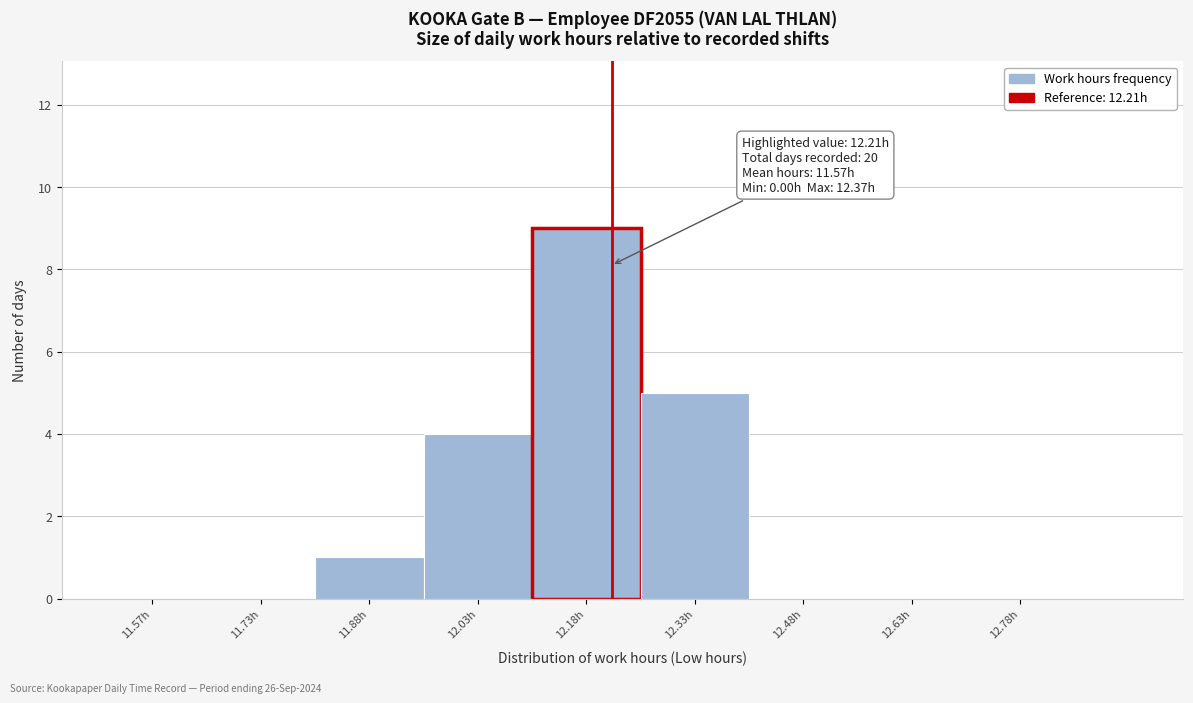

Over which range of the x-axis is the bar tallest?

12.10 to 12.25